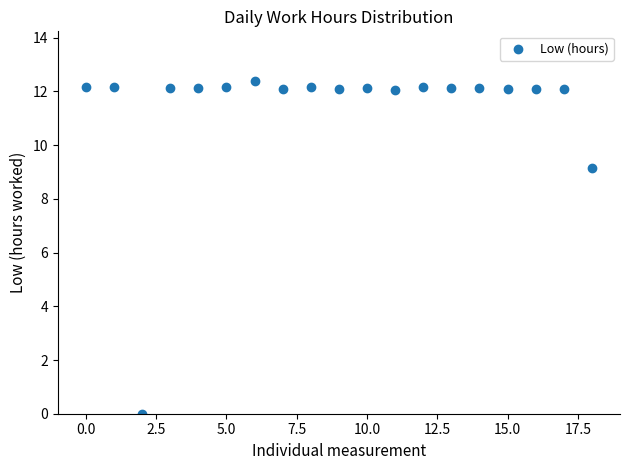

What is the range of Y values (max minus min)?

12.4